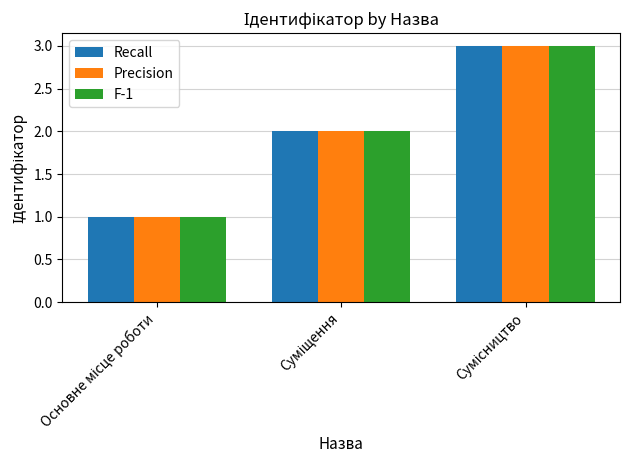

What is the maximum value for Precision?

3